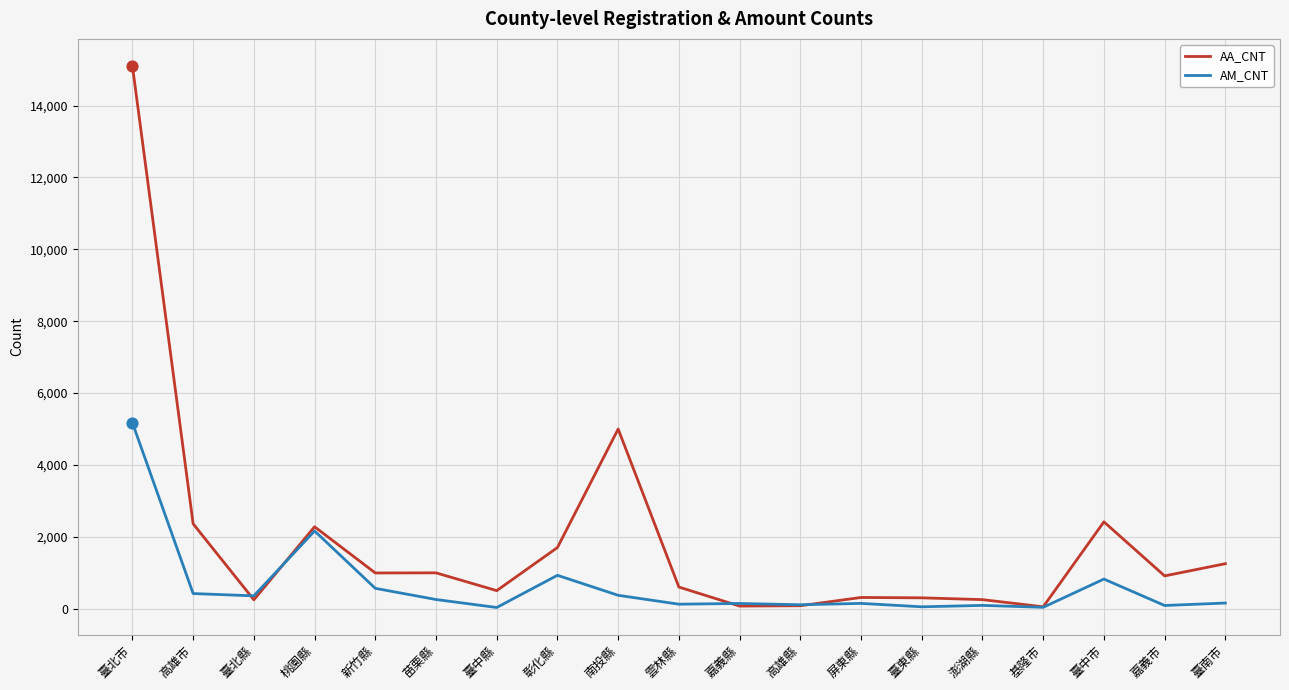

At which category is the sum across all series the highest?

臺北市